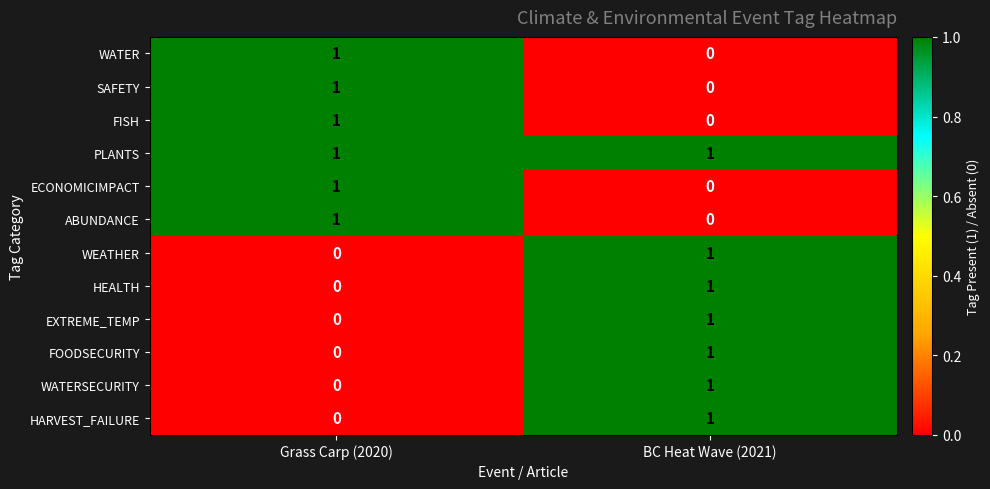

Rank the categories by WATER value from highest to lowest.

Grass Carp (2020), BC Heat Wave (2021)